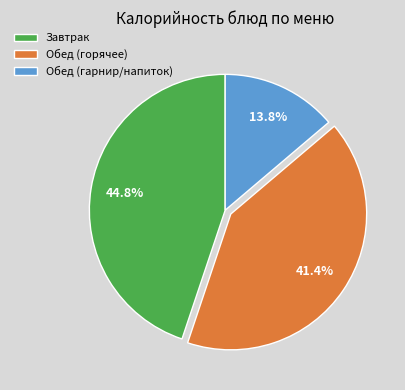

What is the largest slice in the pie chart?

Завтрак